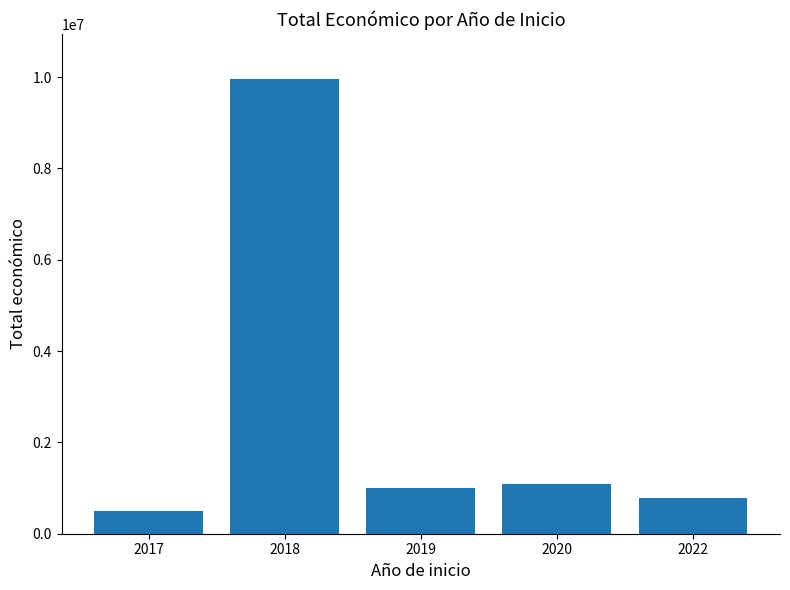

Which has a higher value, 2022 or 2017?

2022